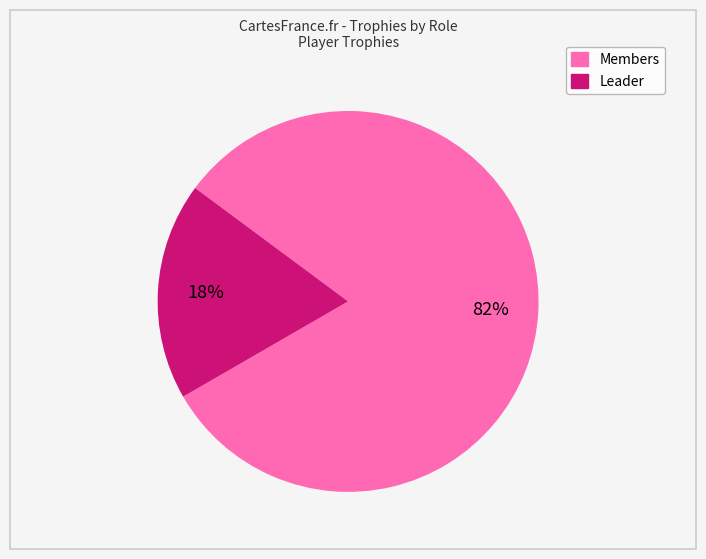

To the nearest percent, what is the average slice percentage?

50%